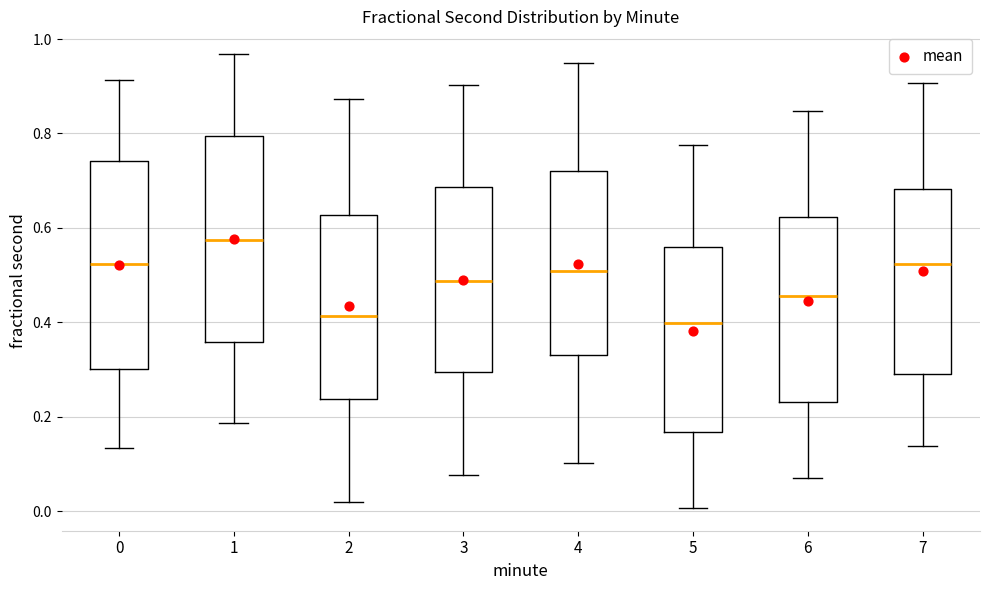

Which box has the highest median line?

1